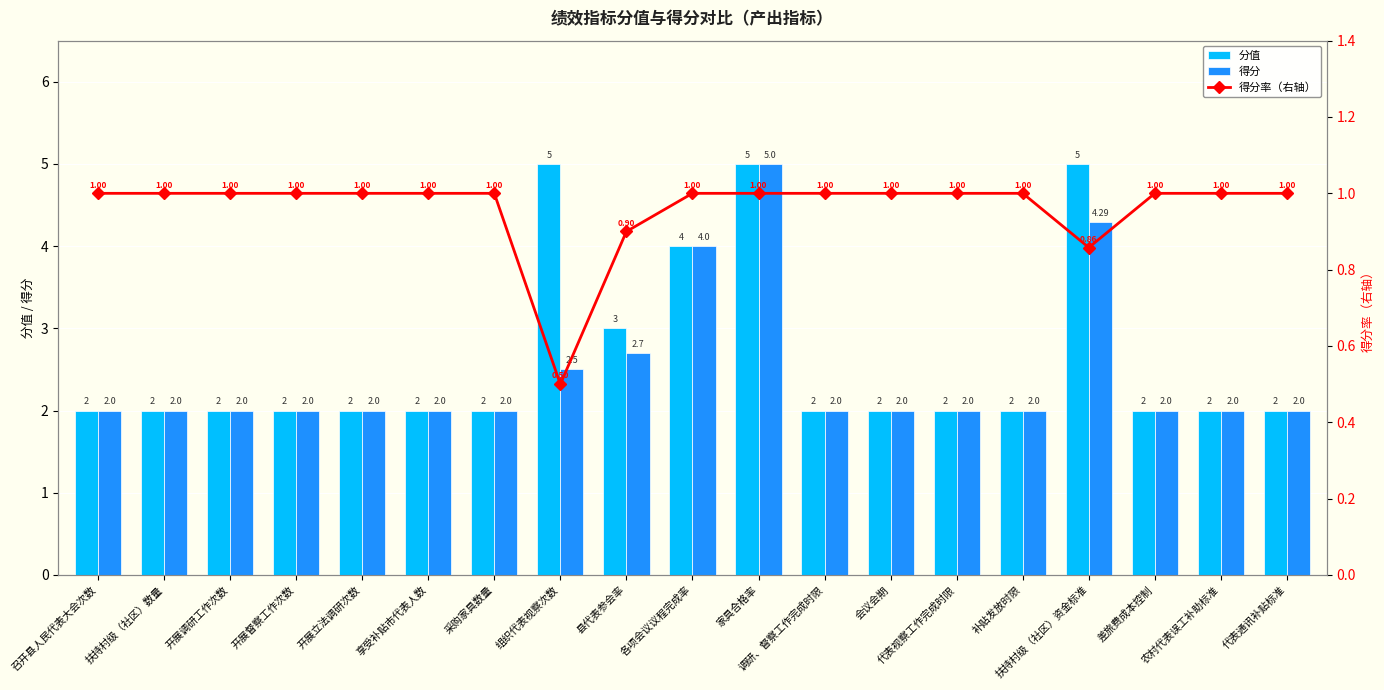

What is the difference between the highest and lowest values at 差旅费成本控制?

1.0